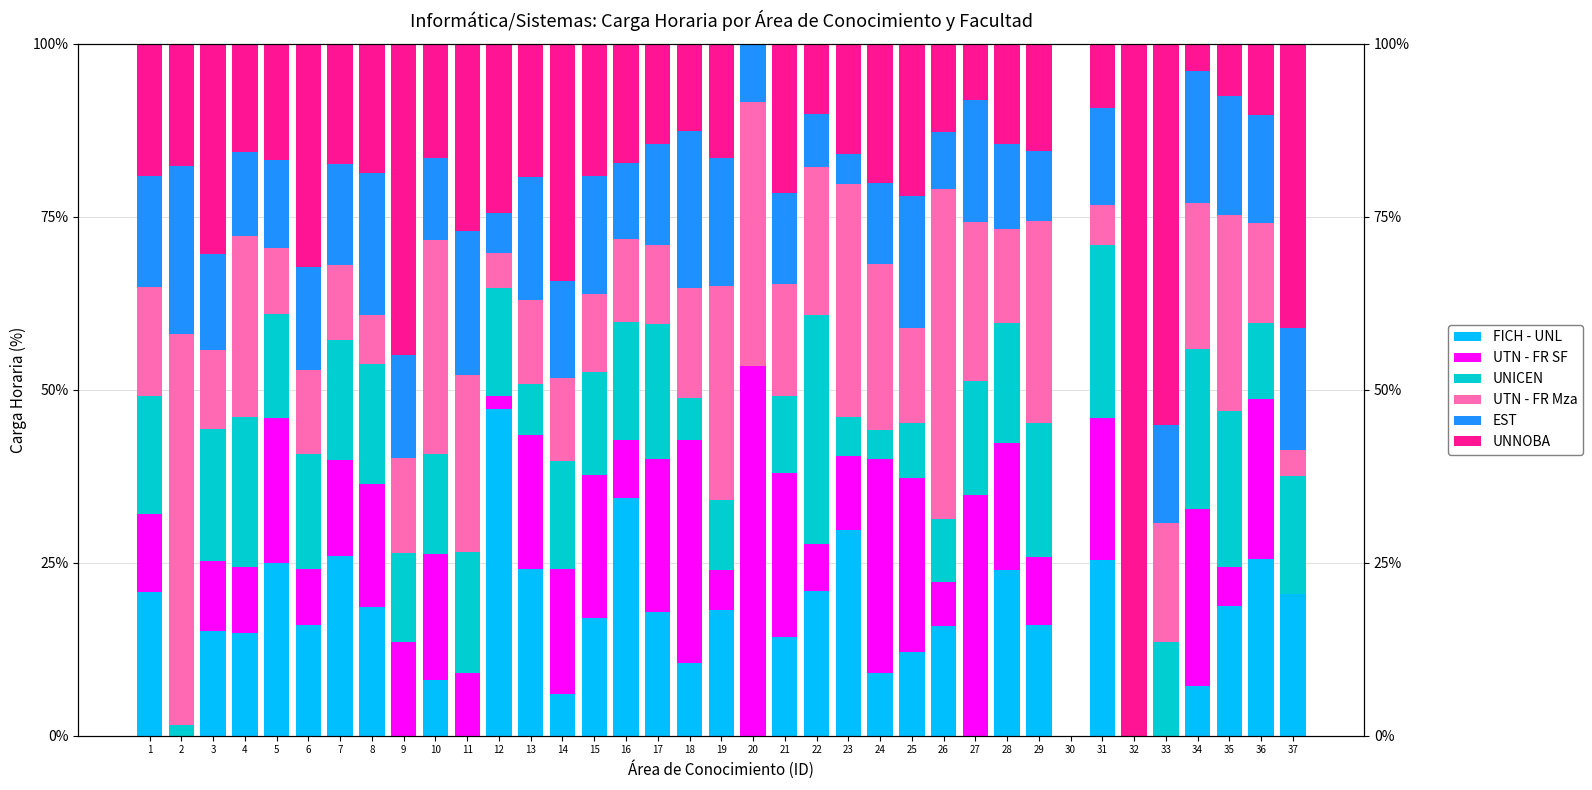

Which series has the widest spread of values?

UNNOBA